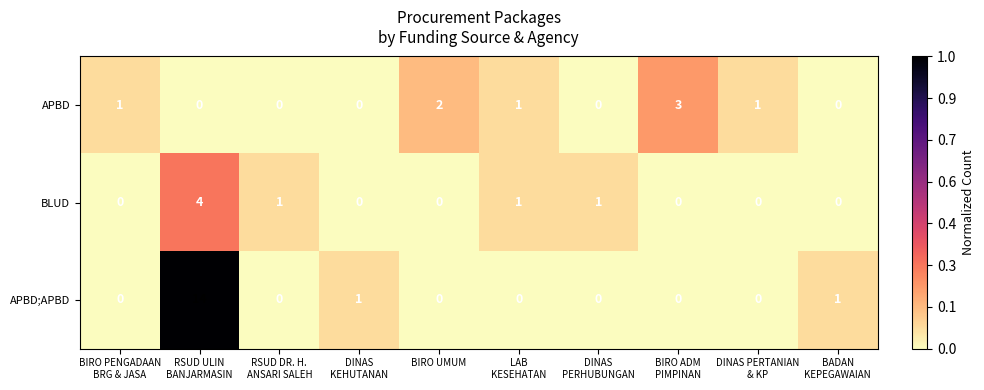

Which series has the largest total across all categories?

APBD;APBD